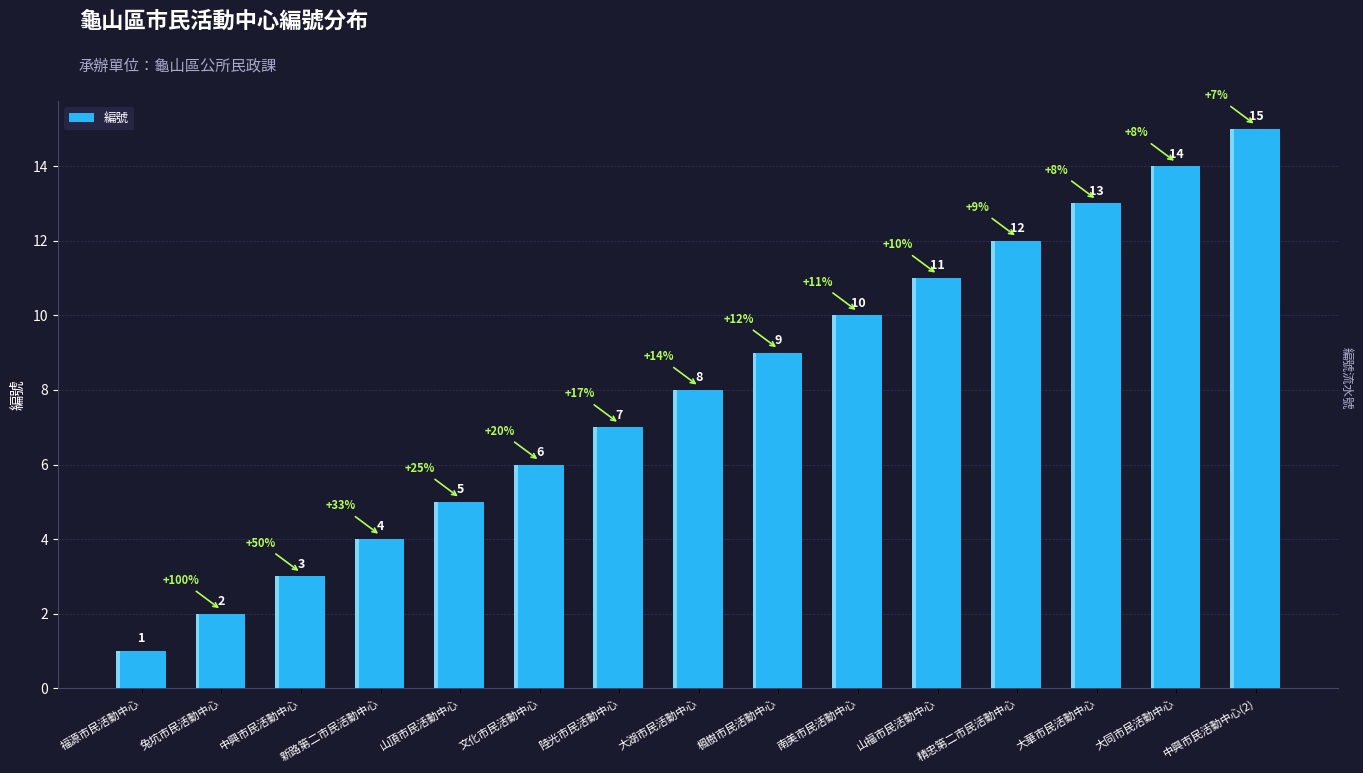

Is it true that the value at 山福市民活動中心 is 5?

False